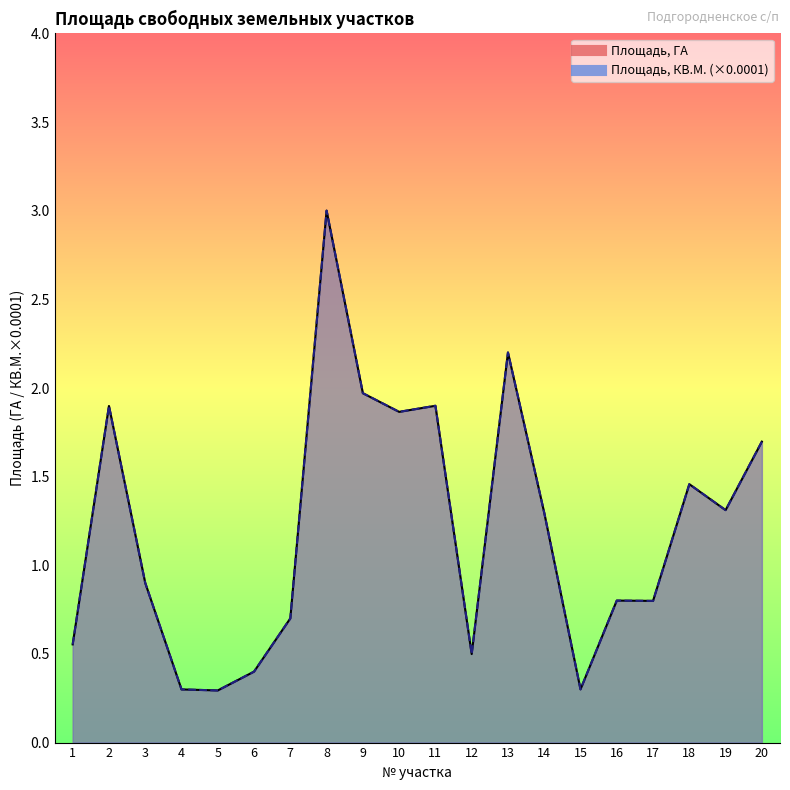

List the series in order of their peak value, lowest first.

Площадь, ГА, Площадь, КВ.М. (×0.0001)